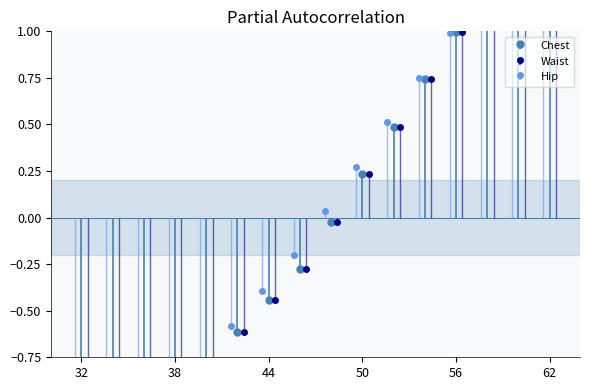

Which series has the widest spread of values?

Hip